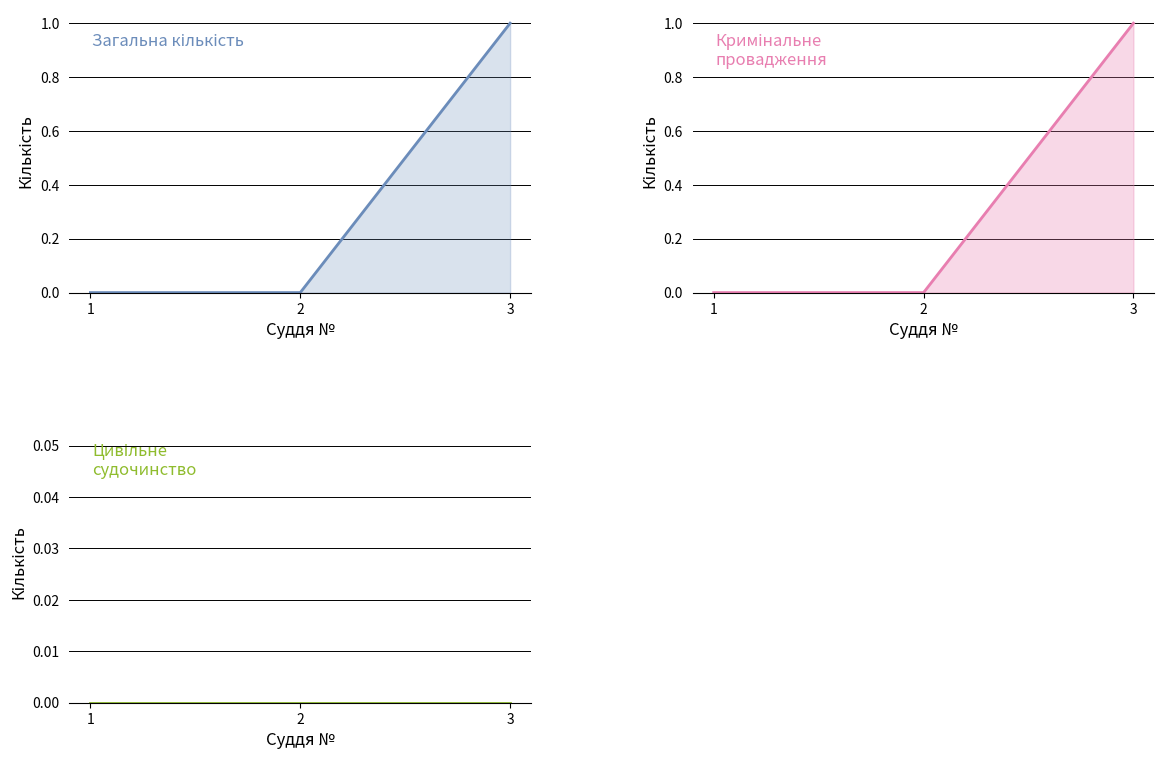

Which series has the largest total across all categories?

Загальна кількість